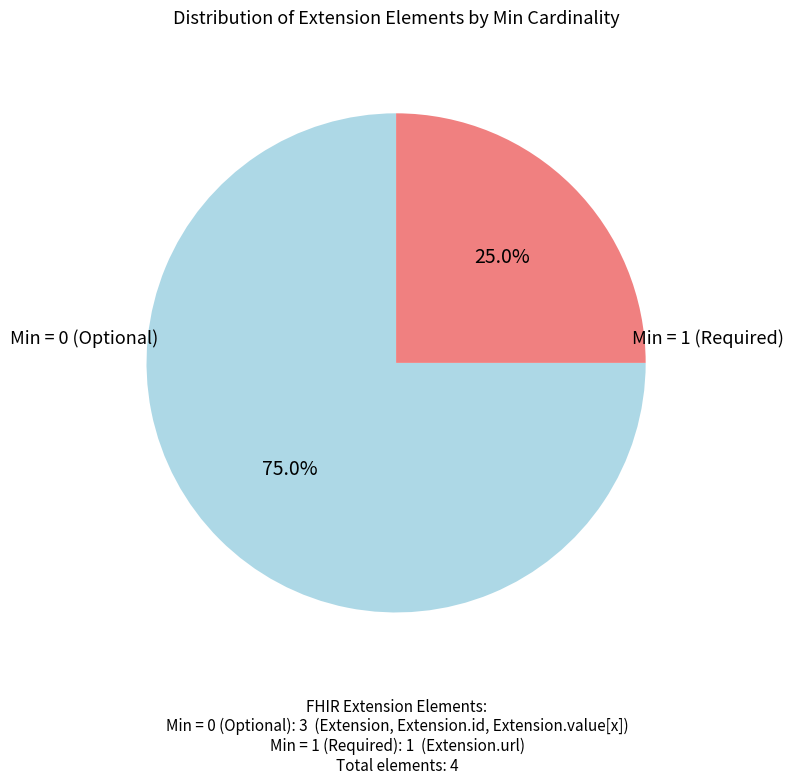

Is there any slice that represents more than half of the pie?

Yes